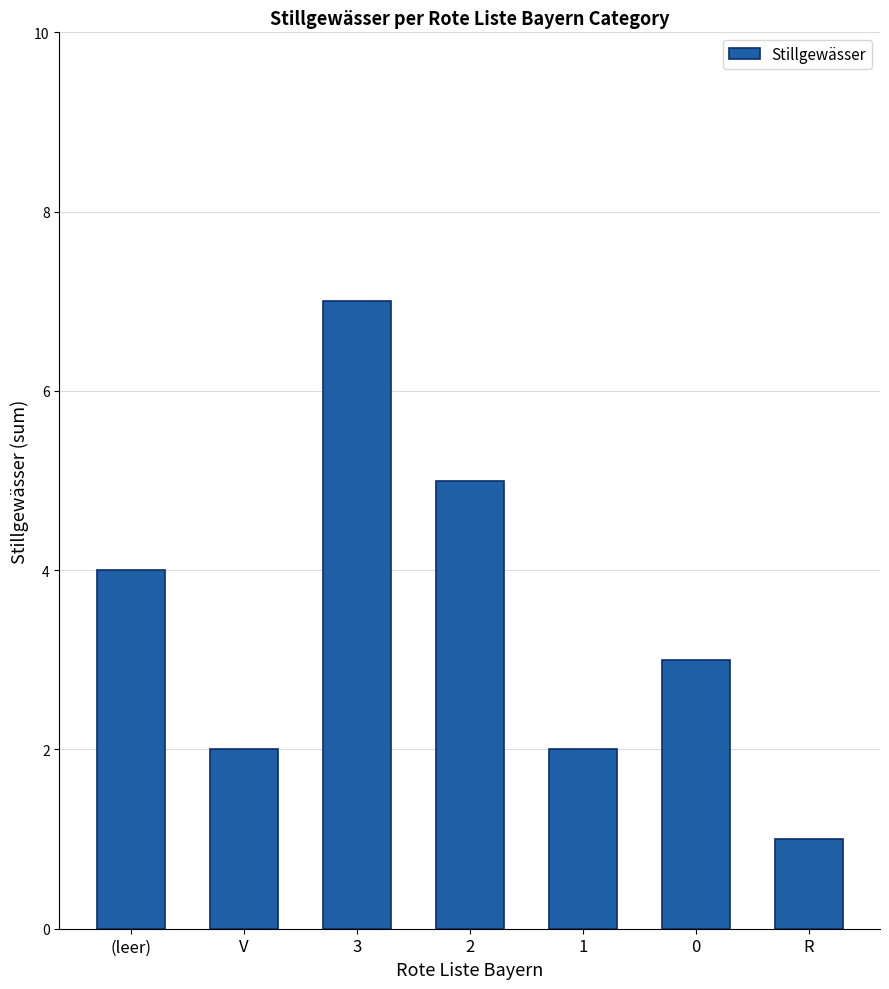

Reading left to right, extract all data points from this chart.

(leer)=4	V=2	3=7	2=5	1=2	0=3	R=1